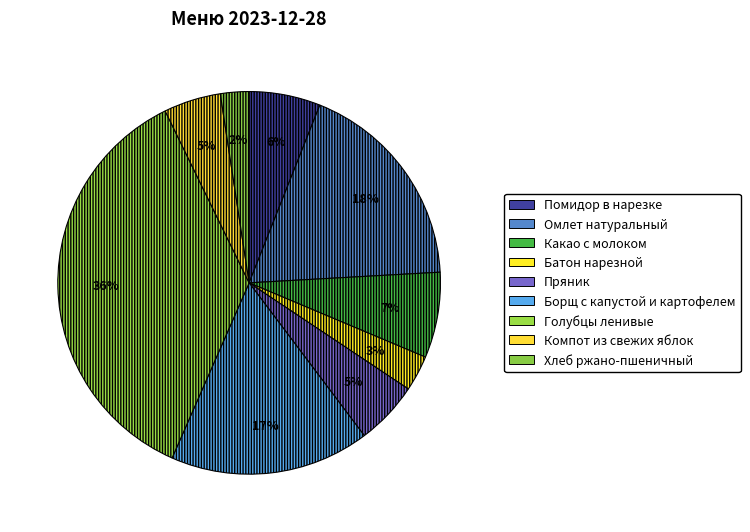

What is the largest slice in the pie chart?

Голубцы ленивые